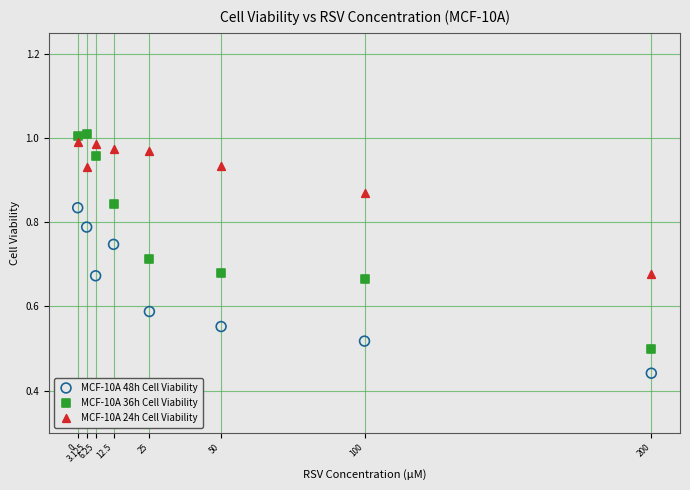

Which series contains the highest Y value?

MCF-10A 36h Cell Viability